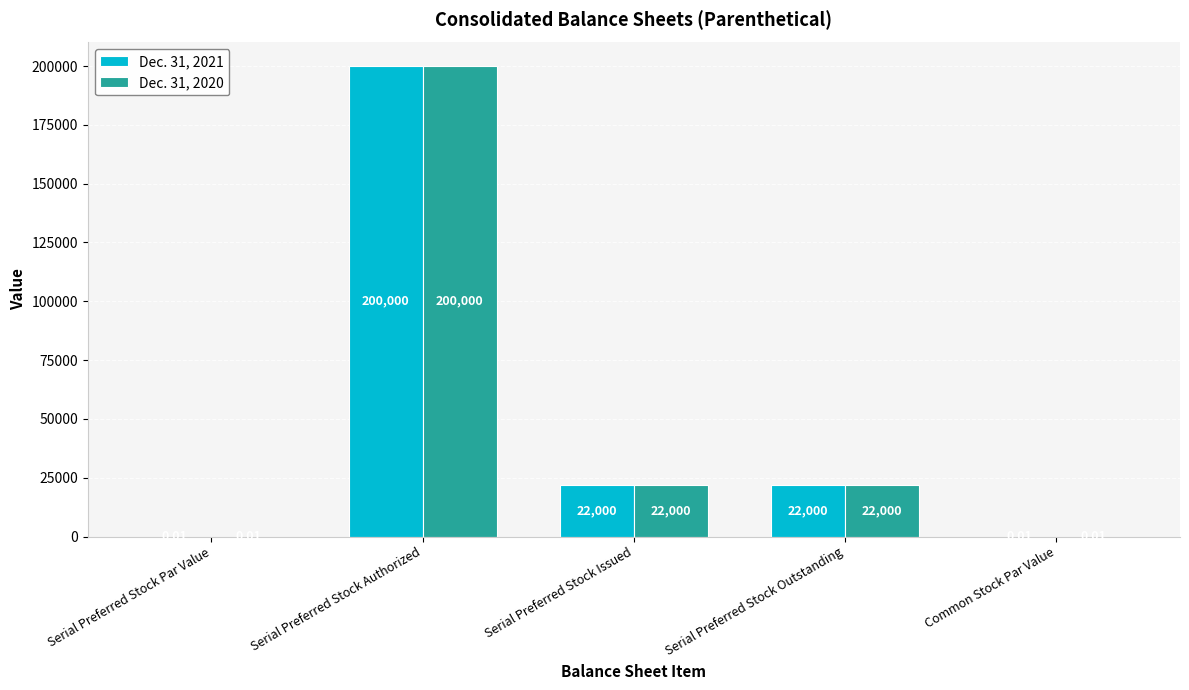

What is the sum of all Dec. 31, 2021 values?

244000.0